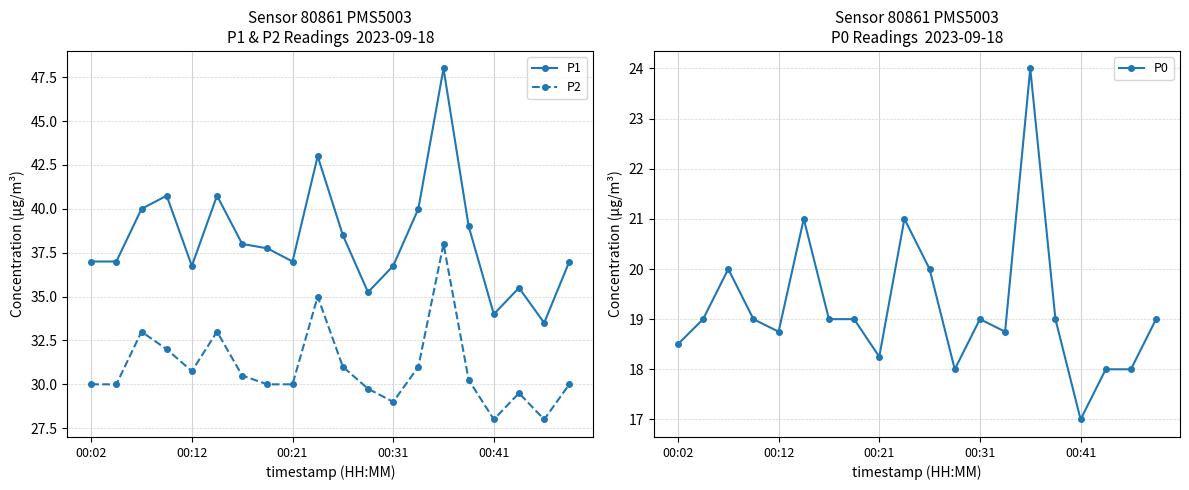

True or false: P1 has more than 1 interior local peaks.

True